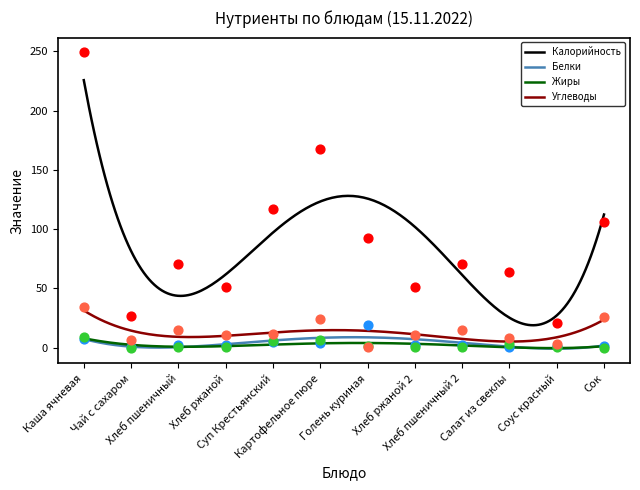

Which series reaches the minimum Y coordinate?

Жиры